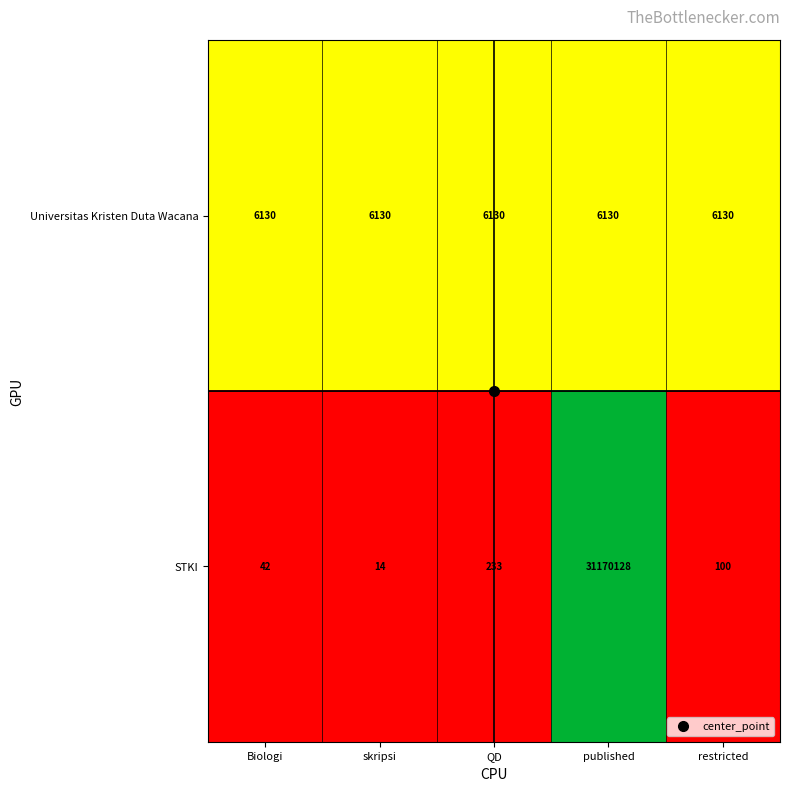

What is the greatest value displayed?

31170128